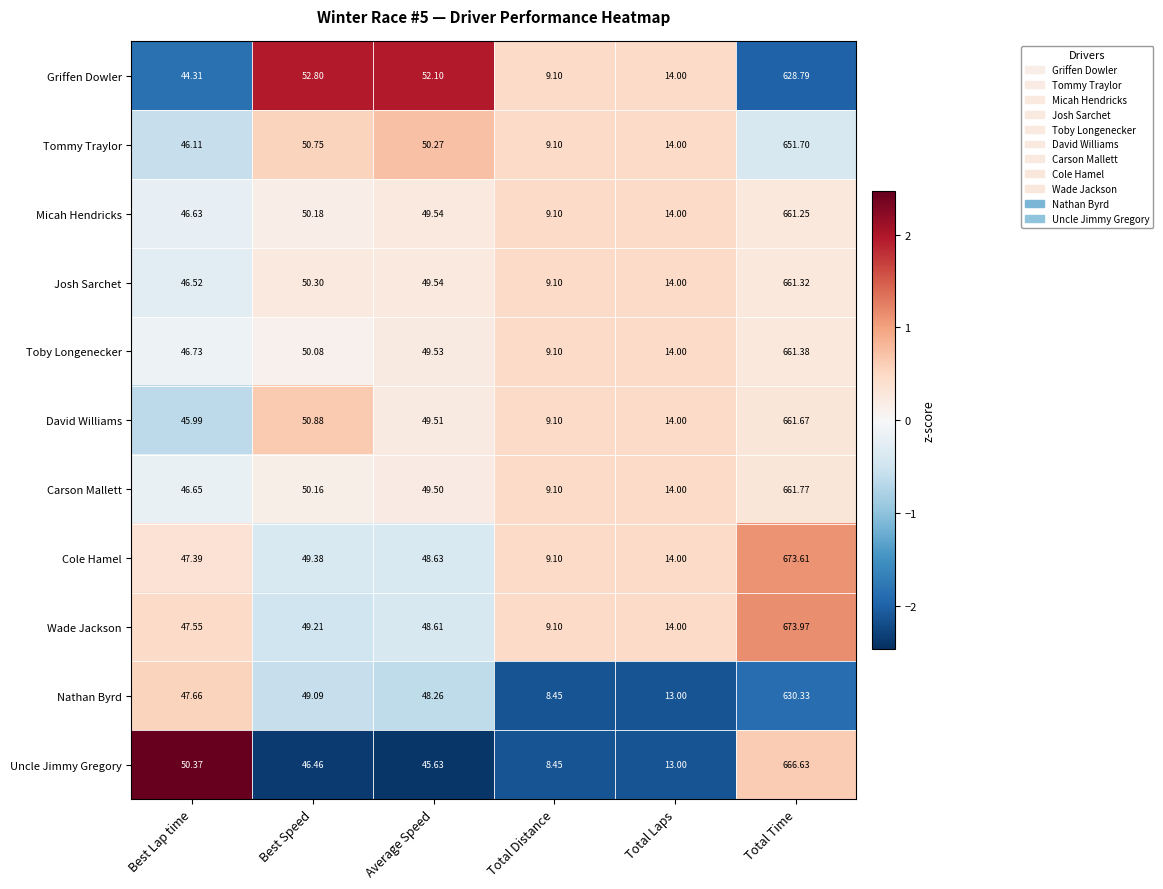

Which category has the lowest value across all series?

Total Distance